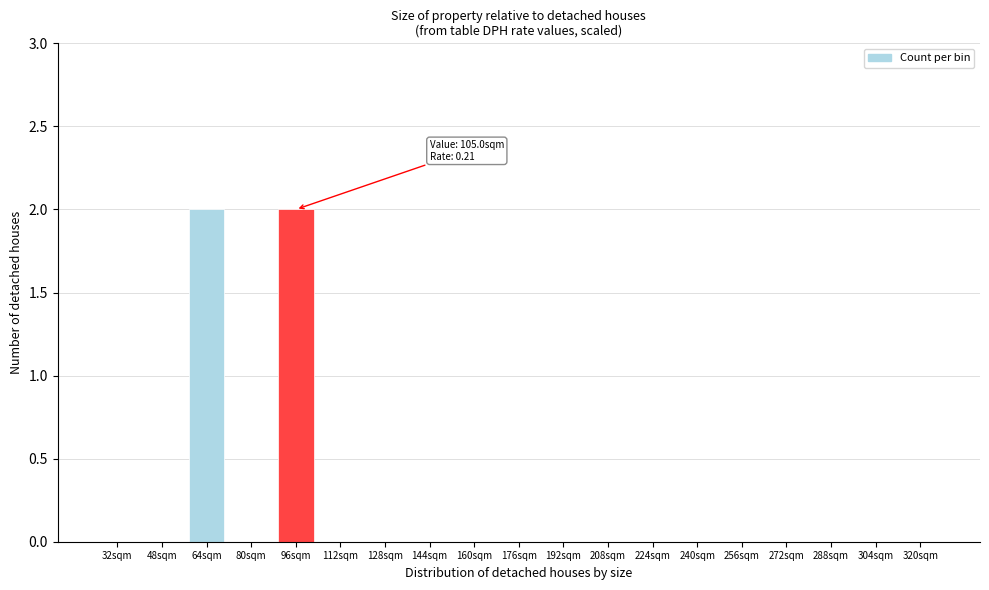

Reading left to right, extract all data points from this chart.

32sqm=0	48sqm=0	64sqm=2	80sqm=0	96sqm=2	112sqm=0	128sqm=0	144sqm=0	160sqm=0	176sqm=0	192sqm=0	208sqm=0	224sqm=0	240sqm=0	256sqm=0	272sqm=0	288sqm=0	304sqm=0	320sqm=0